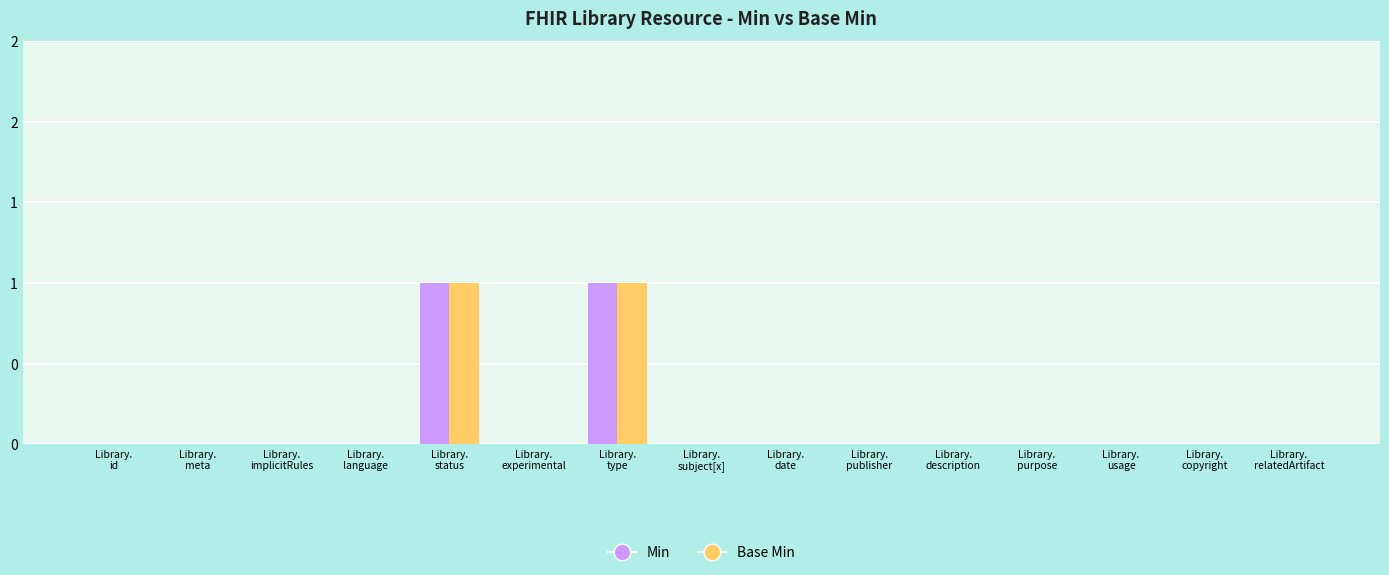

What is the label of the 6th bar from the right?

Library.
publisher